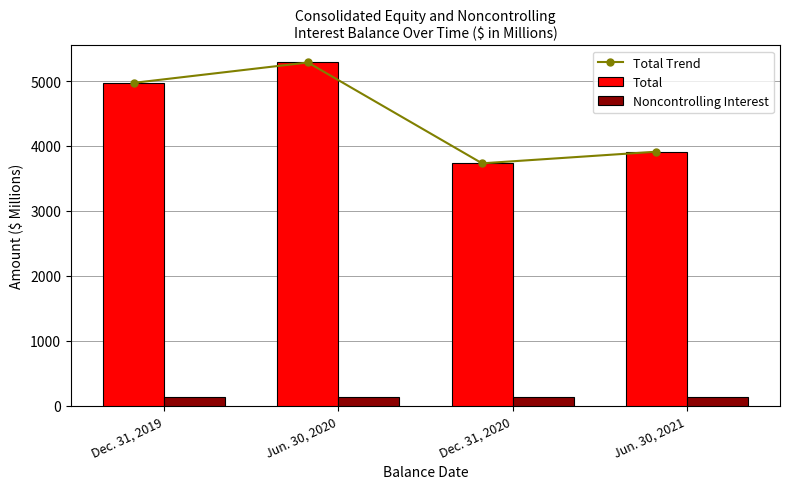

Where does the Noncontrolling Interest series first go above 135?

Jun. 30, 2021